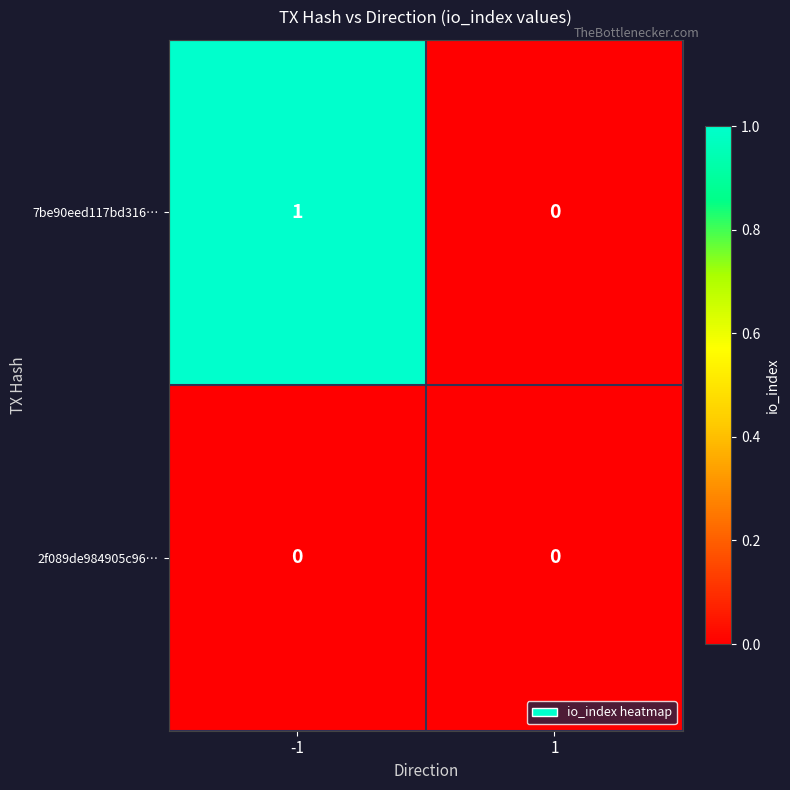

Which series has the largest total across all categories?

7be90eed117bd316…